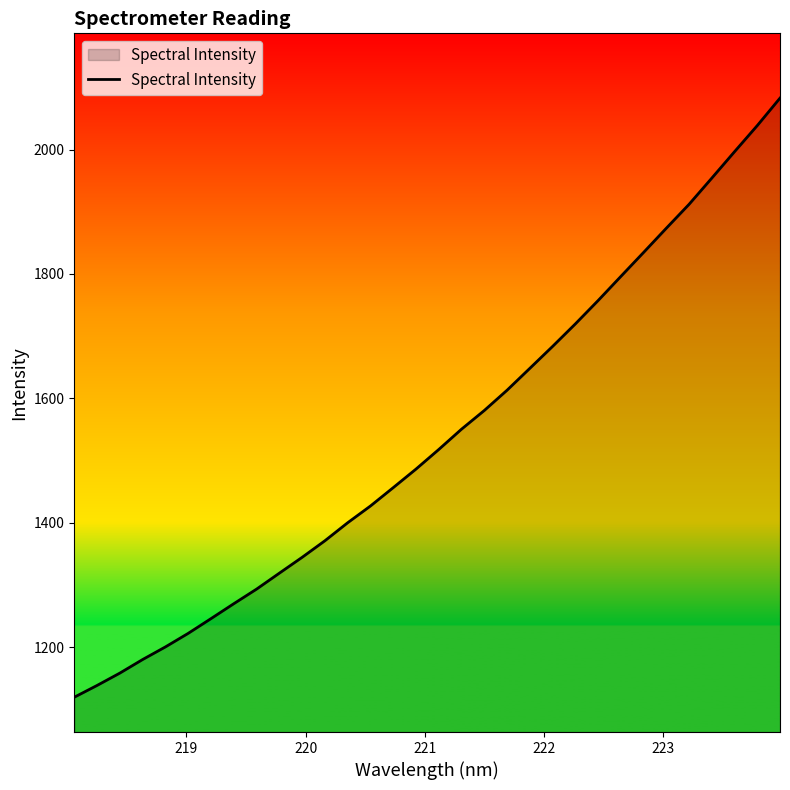

What is the greatest value displayed?

2082.7